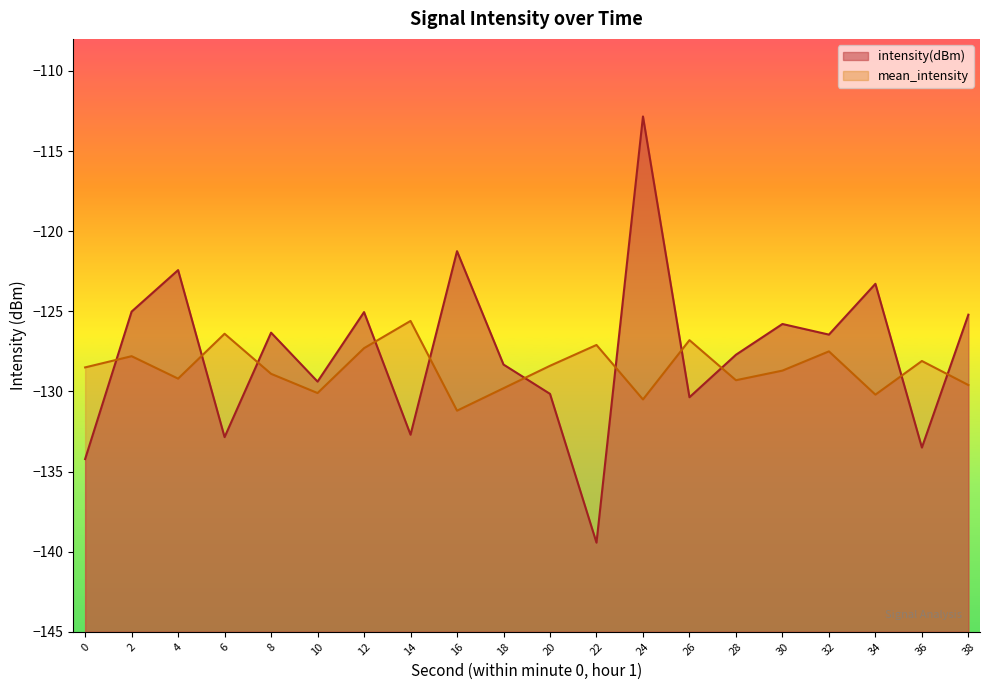

Where is the first local minimum for intensity(dBm)?

6